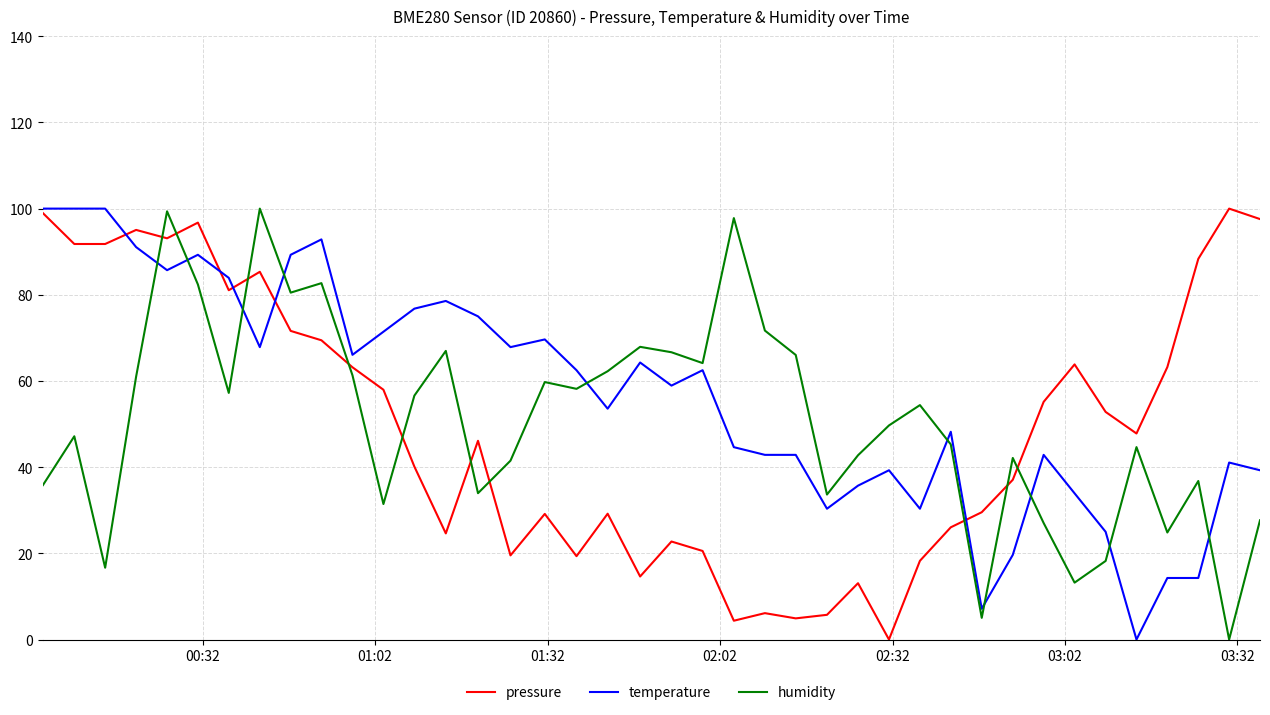

After their last crossing, which series has the higher values: temperature or humidity?

temperature